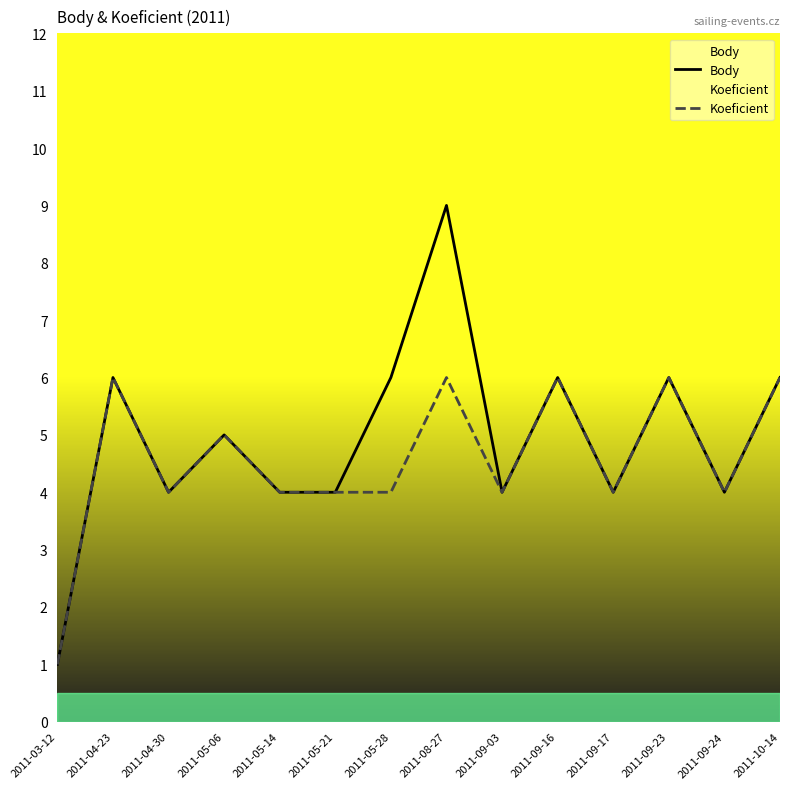

What value does the Body series have at 2011-10-14?

6